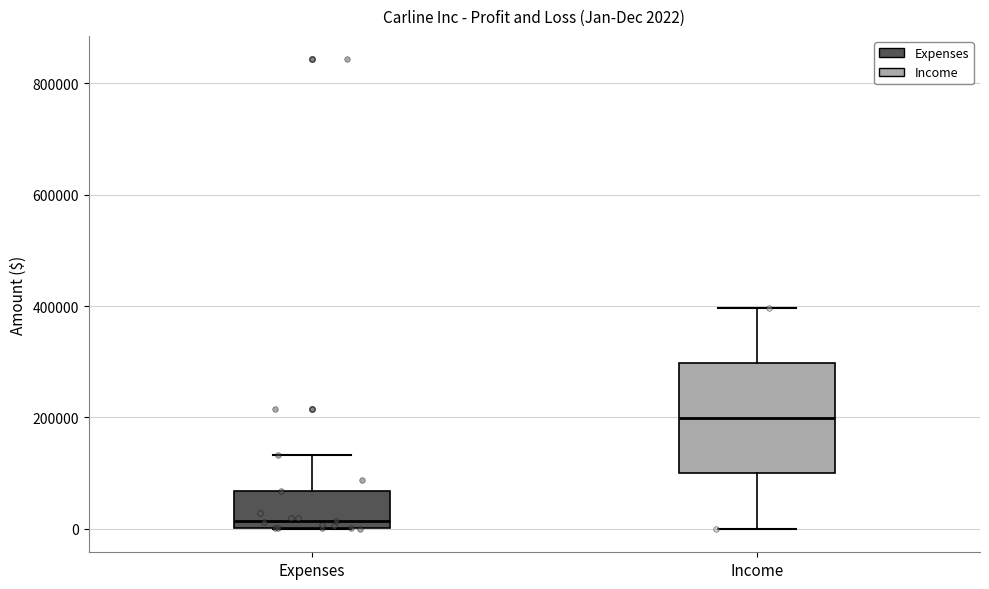

Which box is the tallest, from its lower edge to its upper edge?

Income